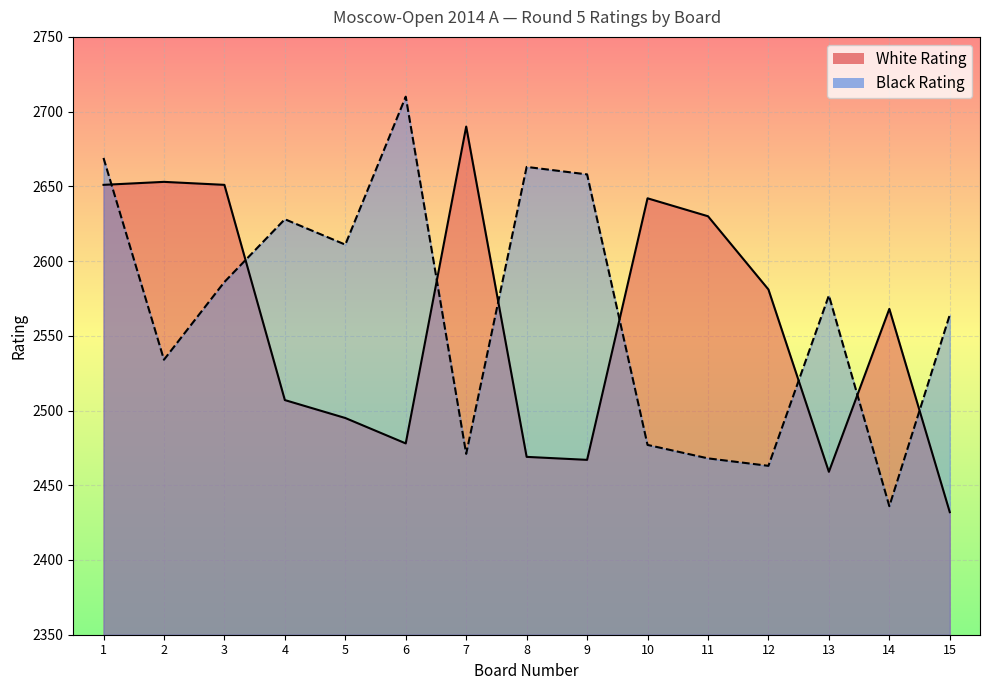

What is the difference between the maximum and minimum values in the White Rating series?

258